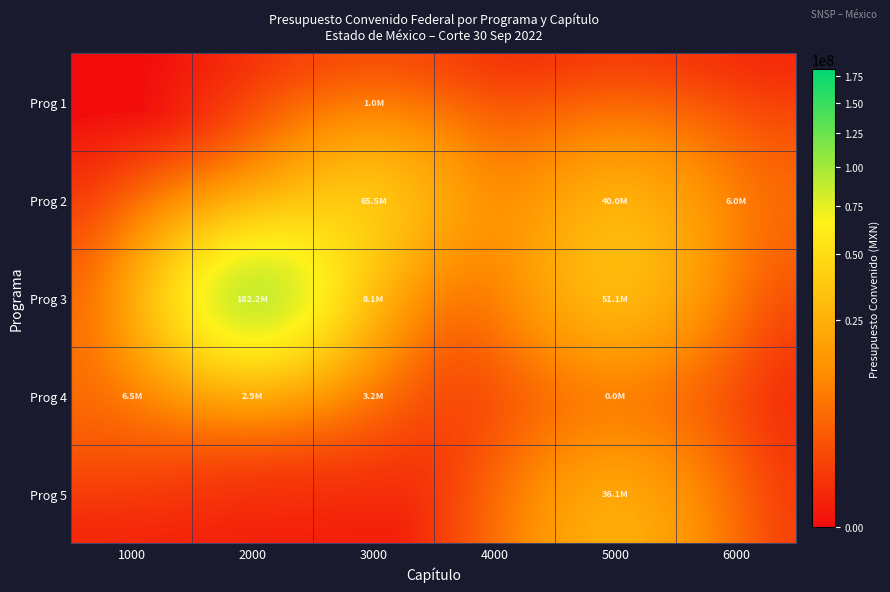

Between 1000 and 3000, which is larger?

3000